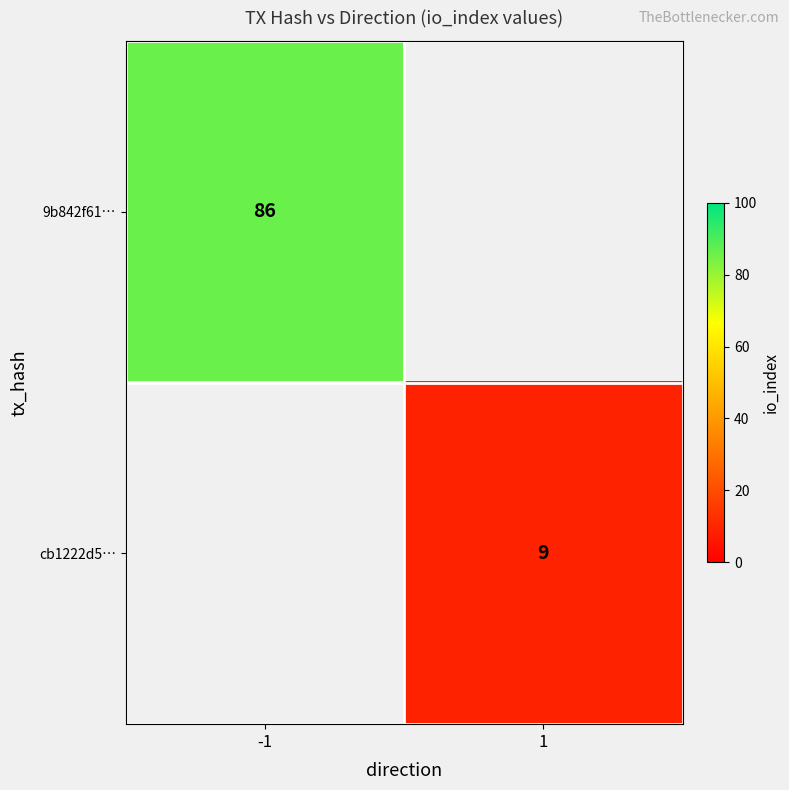

The 9b842f61… series shows 129.5 at -1. True or false?

False